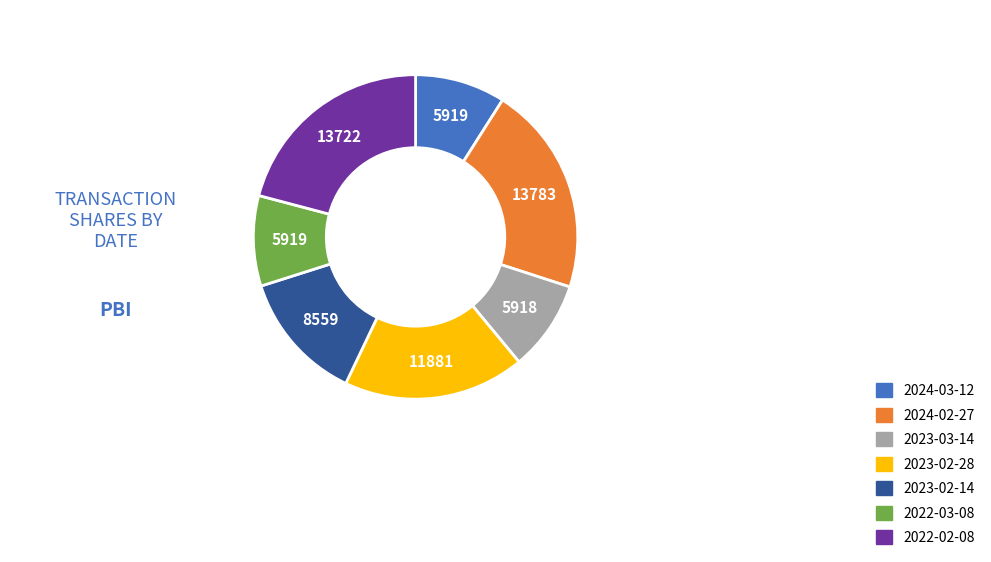

Which has a higher value, 2023-02-14 or 2023-03-14?

2023-02-14